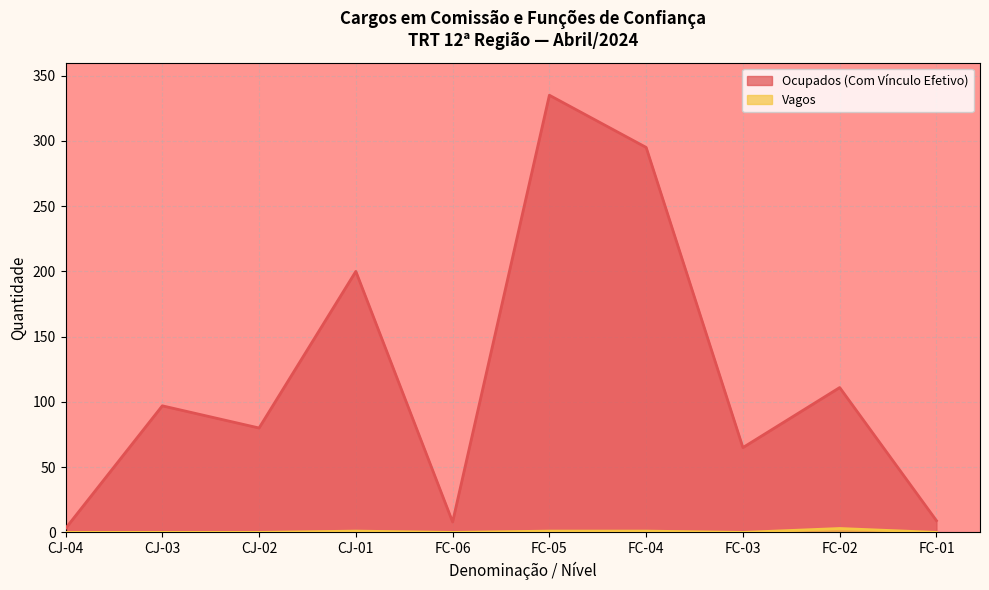

Is the value of Ocupados (Com Vínculo Efetivo) at FC-03 greater than the value of Vagos at CJ-02?

Yes